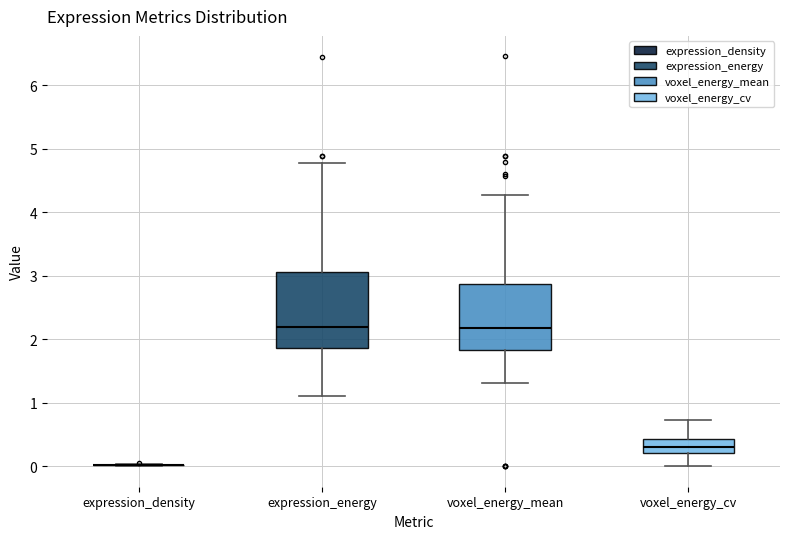

Reading left to right, transcribe this box plot: for each box, give where its median line is, the range the box spans, and where its two whiskers end, as read against the y-axis. The values are not printed on the chart, so give them approximately, as read against the axis.

expression_density: box collapsed to a line at 0.0, whiskers 0.0 to 0.0
expression_energy: median 2.2, box 1.9 to 3.1, whiskers 1.1 to 4.8
voxel_energy_mean: median 2.2, box 1.8 to 2.9, whiskers 1.3 to 4.3
voxel_energy_cv: median 0.3, box 0.2 to 0.4, whiskers 0.0 to 0.7